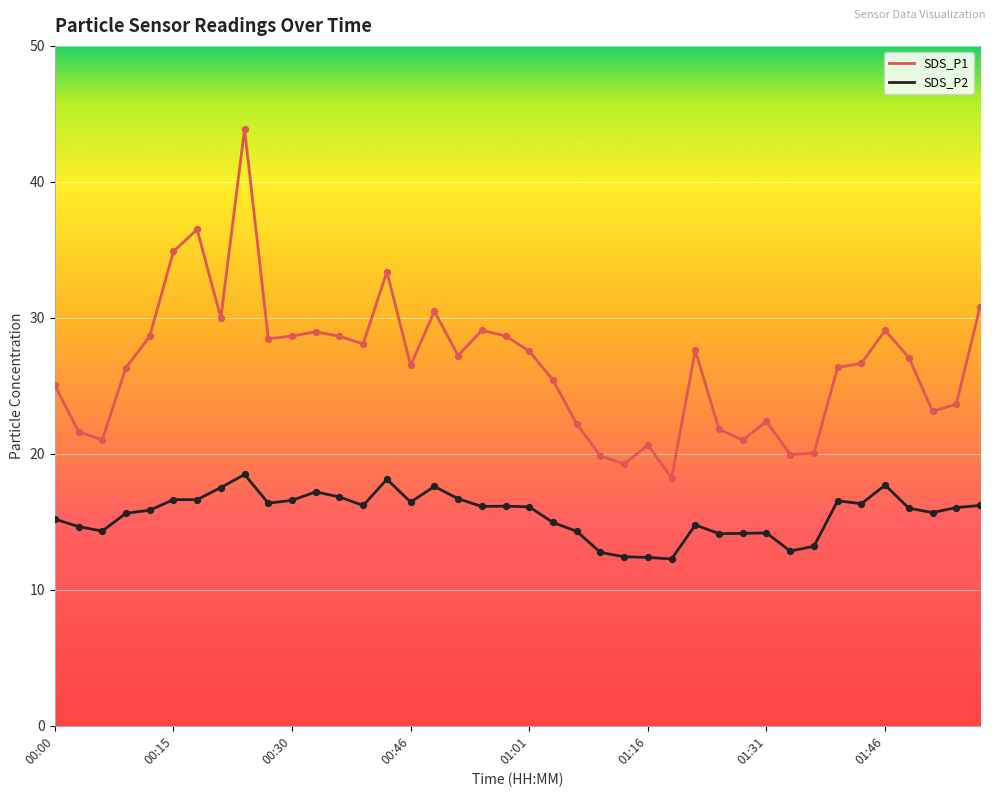

At how many categories does at least one series exceed 15?

40